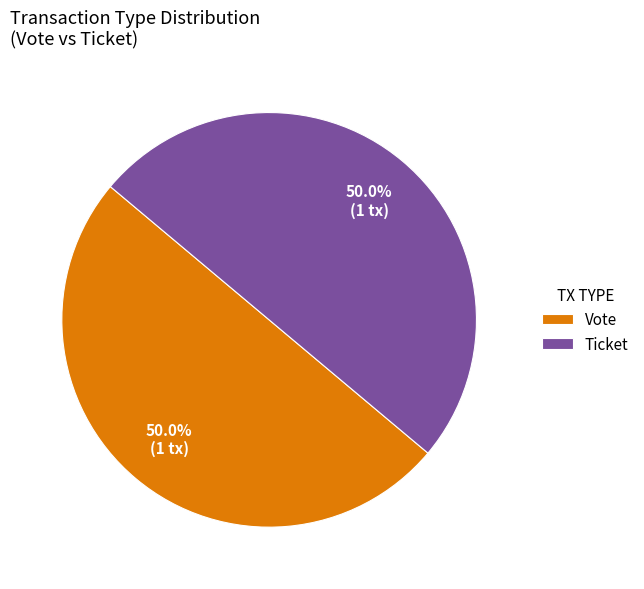

What is the total percentage of Vote and Ticket?

100.0%